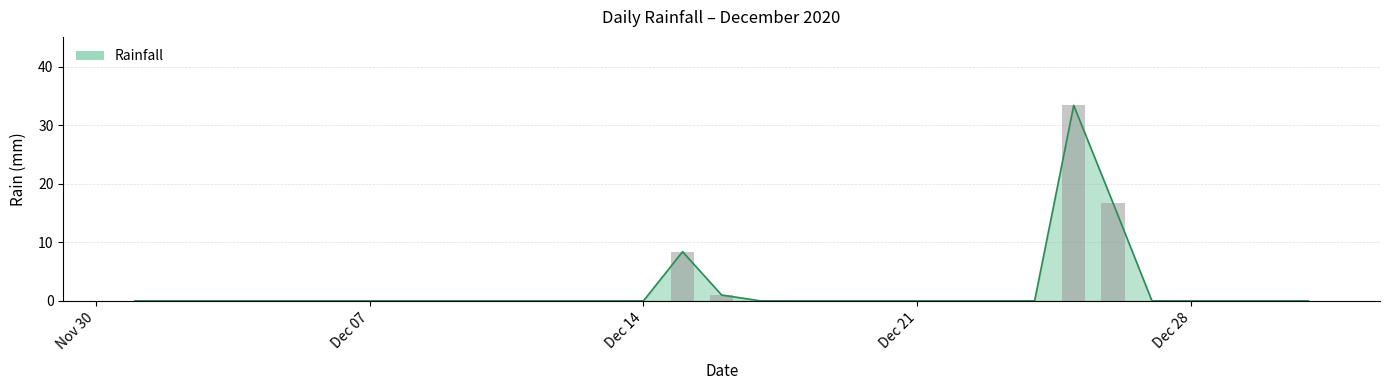

List the labels in order of value, smallest first.

2020-12-01, 2020-12-02, 2020-12-03, 2020-12-04, 2020-12-05, 2020-12-06, 2020-12-07, 2020-12-08, 2020-12-09, 2020-12-10, 2020-12-11, 2020-12-12, 2020-12-13, 2020-12-14, 2020-12-17, 2020-12-18, 2020-12-19, 2020-12-20, 2020-12-21, 2020-12-22, 2020-12-23, 2020-12-24, 2020-12-27, 2020-12-28, 2020-12-29, 2020-12-30, 2020-12-31, 2020-12-16, 2020-12-15, 2020-12-26, 2020-12-25